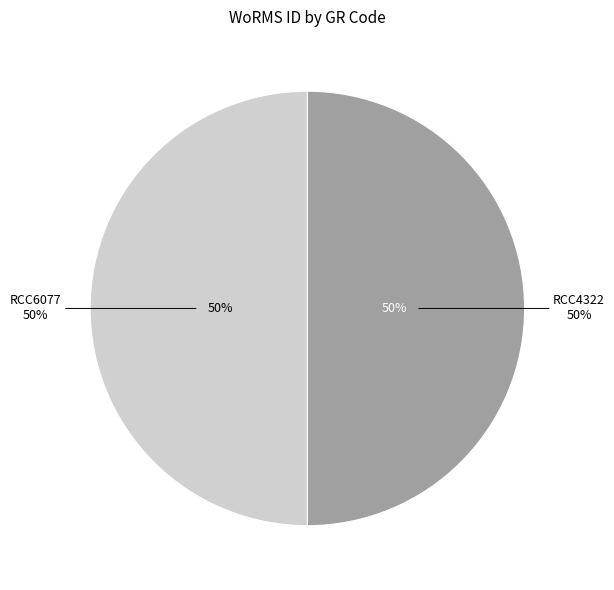

Is it true that RCC6077 is 58% of the pie?

False